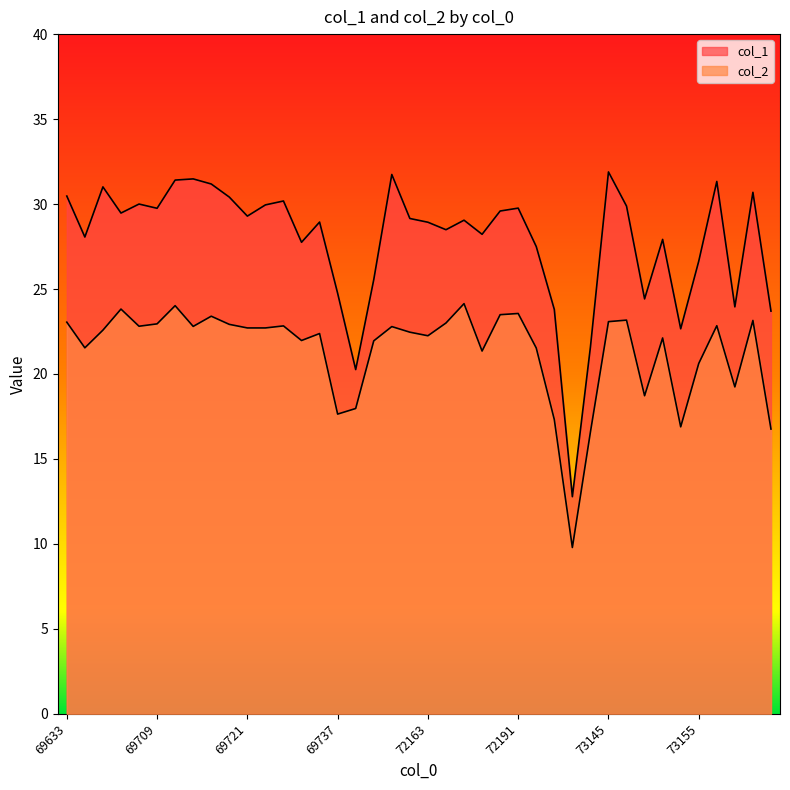

In col_2, how many points are lower than both neighbors (excluding endpoints)?

11